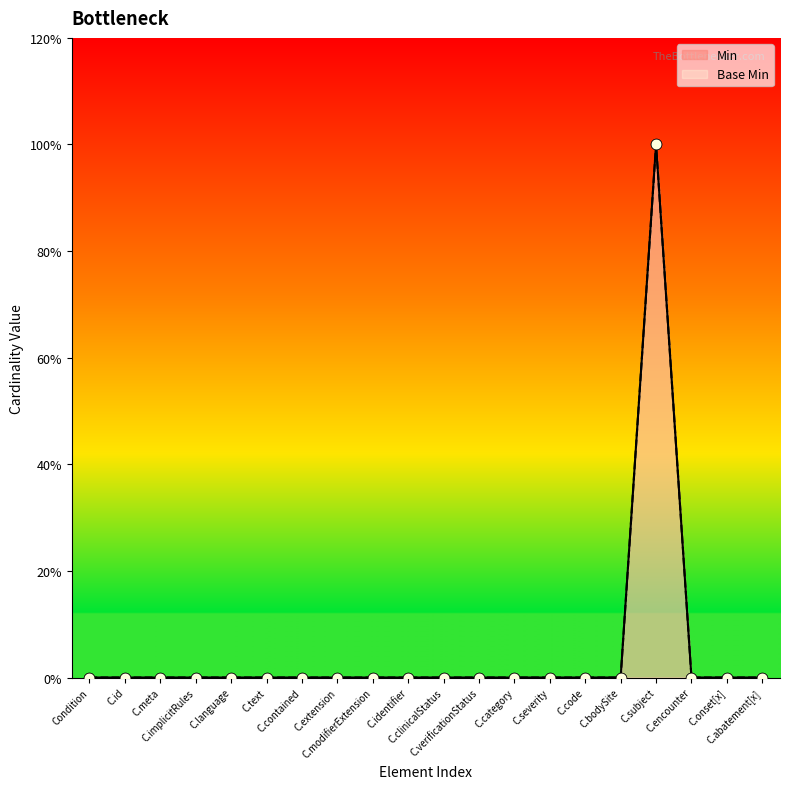

What are all the series names shown in the legend?

Min, Base Min